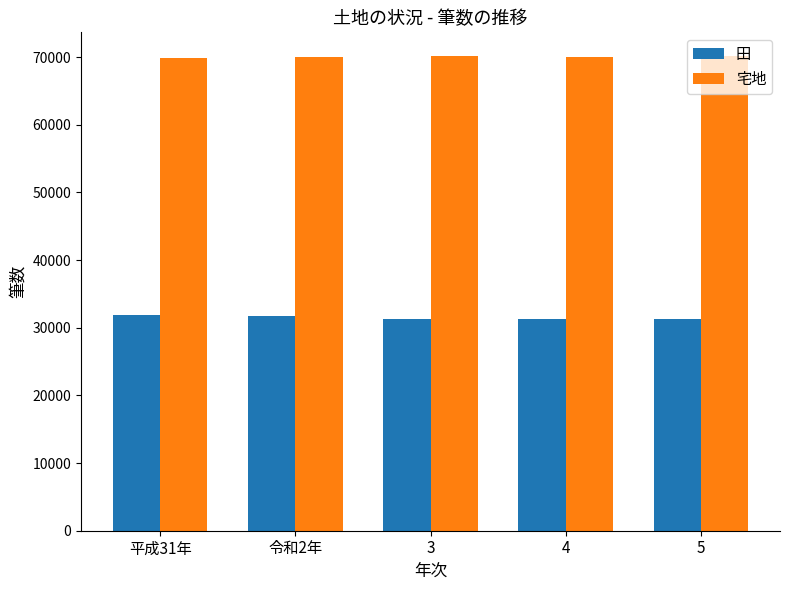

What position from the left is 平成31年?

1